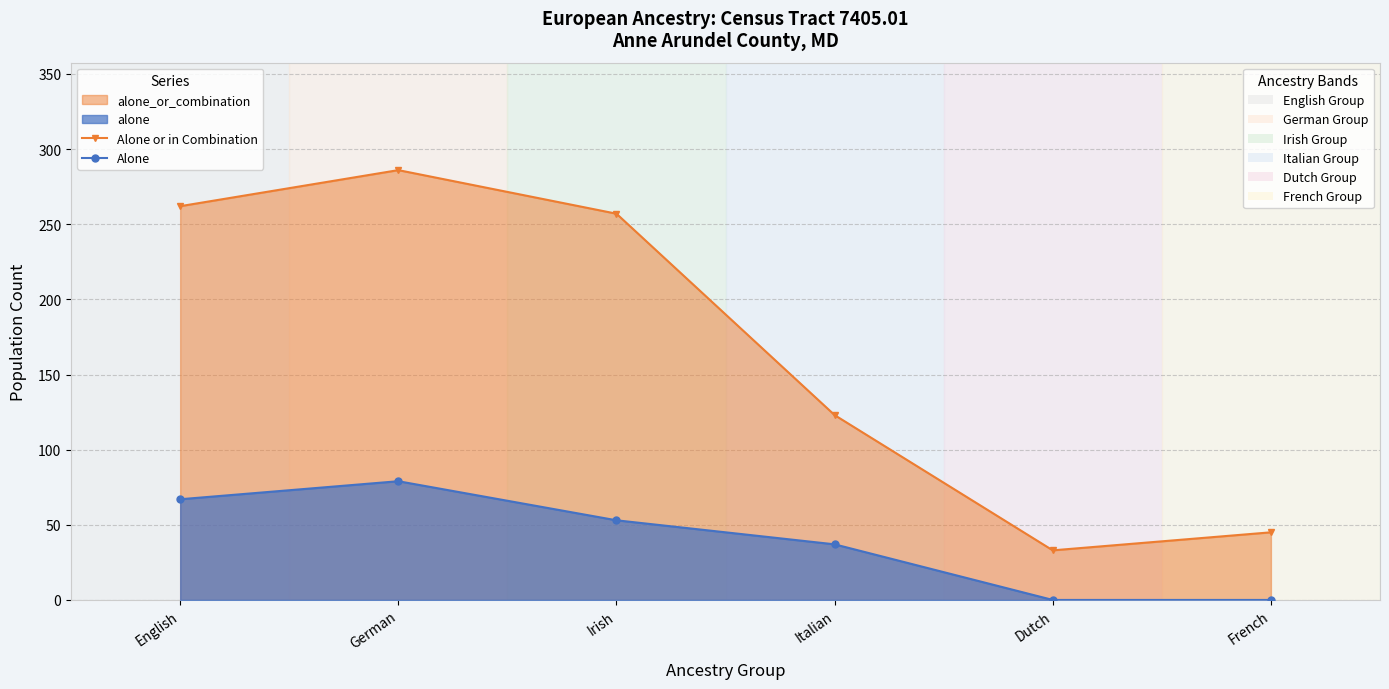

Does the chart have visible grid lines?

Yes